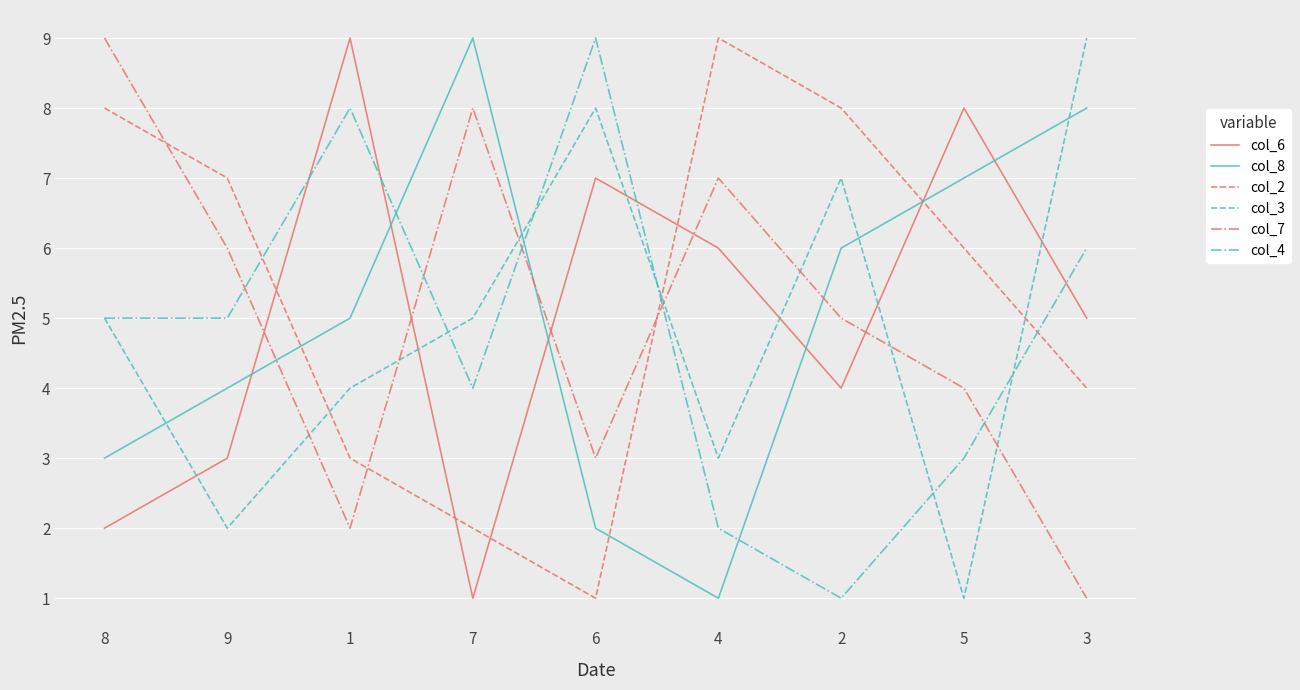

Between 6 and 2, which series saw the biggest shift?

col_4